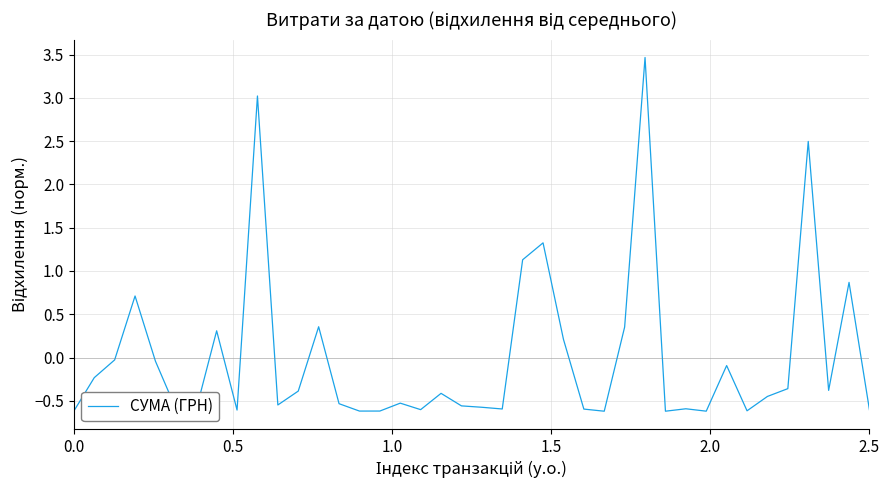

What is the difference between the maximum and minimum values?

4.1